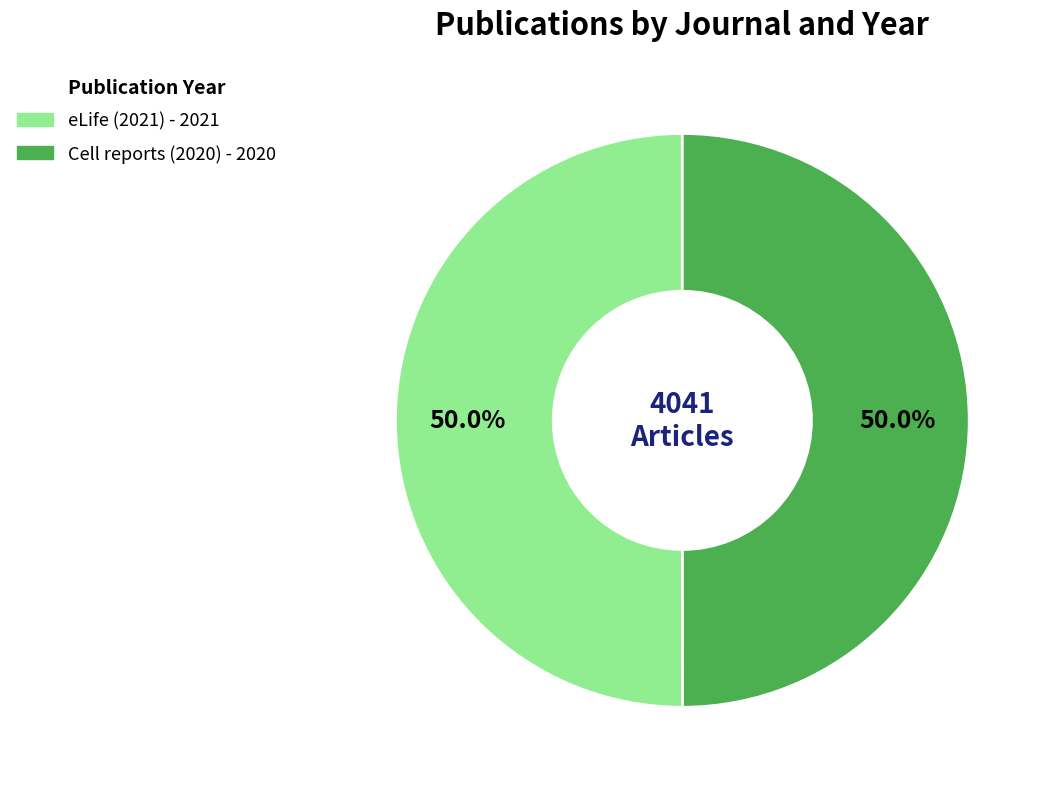

Is it true that eLife (2021) is 50% of the pie?

True